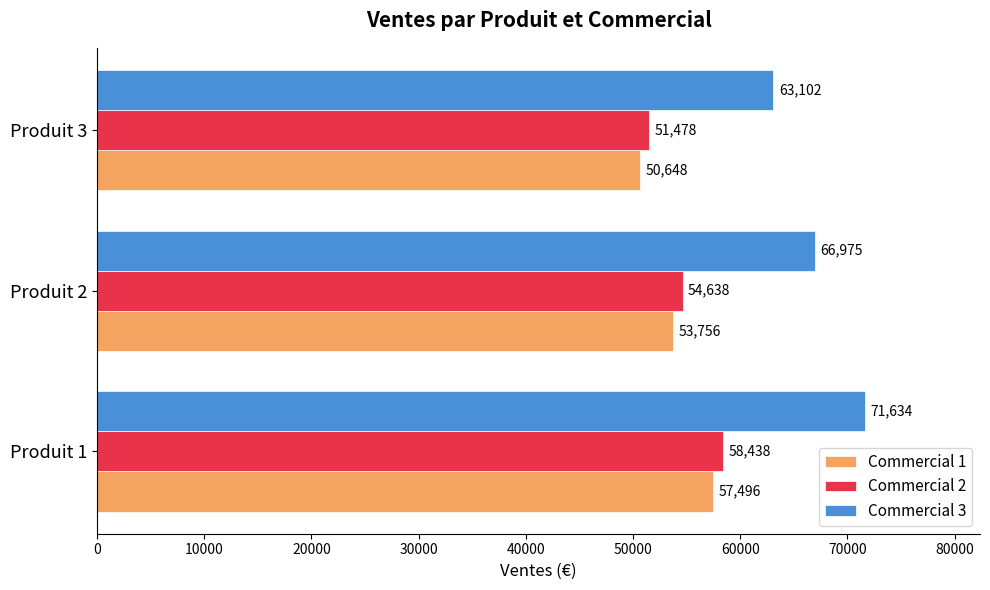

At which category is the sum across all series the highest?

Produit 1